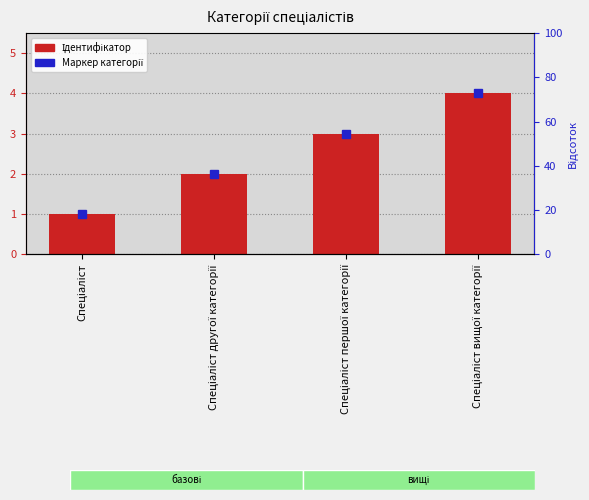

At which label does Маркер категорії first exceed 3?

Спеціаліст вищої категорії